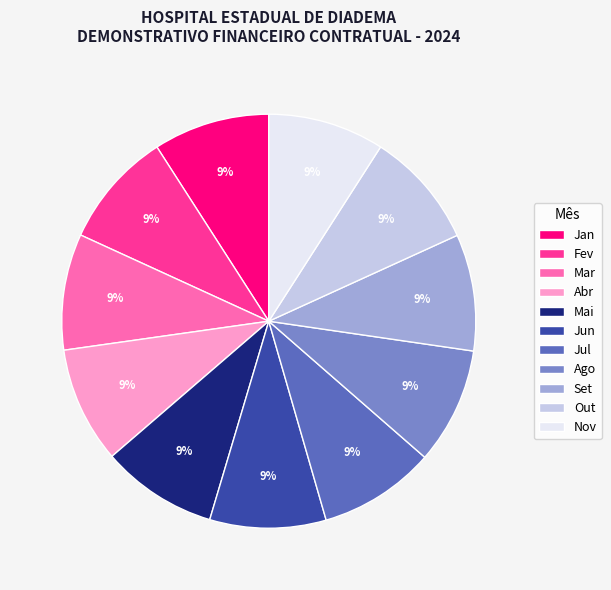

Is the sum of Jan and Mar greater than half?

No